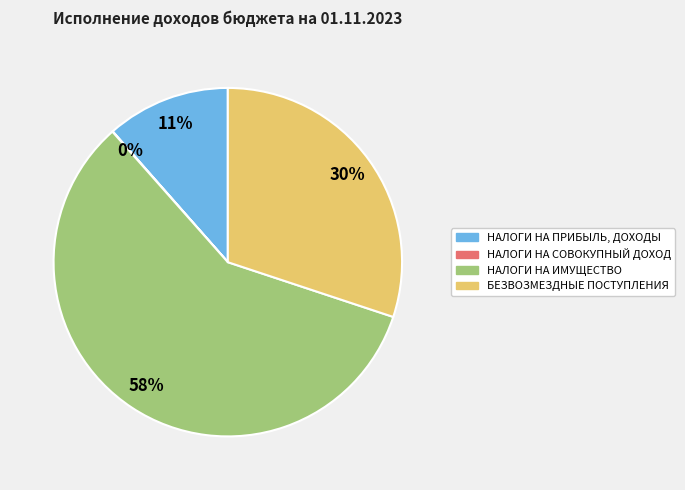

The НАЛОГИ НА ПРИБЫЛЬ, ДОХОДЫ slice represents 5% of the pie. True or false?

False